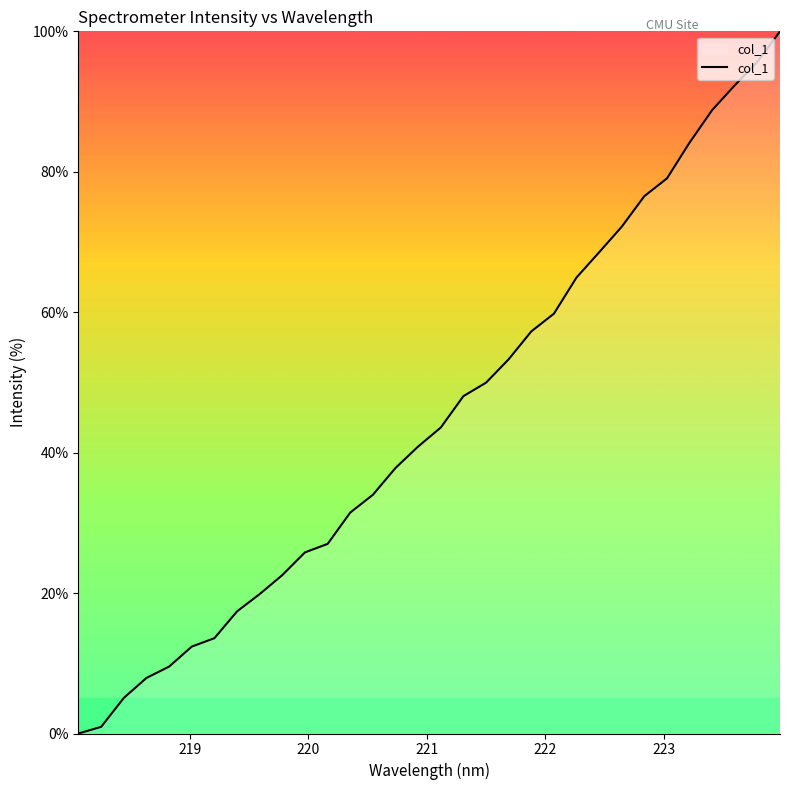

Reading right to left, list all the values displayed in this chart.

100.0	95.7	92.3	88.8	84.2	79.1	76.5	72.2	68.5	64.9	59.8	57.3	53.3	50.0	48.0	43.6	40.9	37.8	34.0	31.5	27.0	25.8	22.6	19.9	17.4	13.6	12.4	9.5	7.9	5.1	0.9	0.0